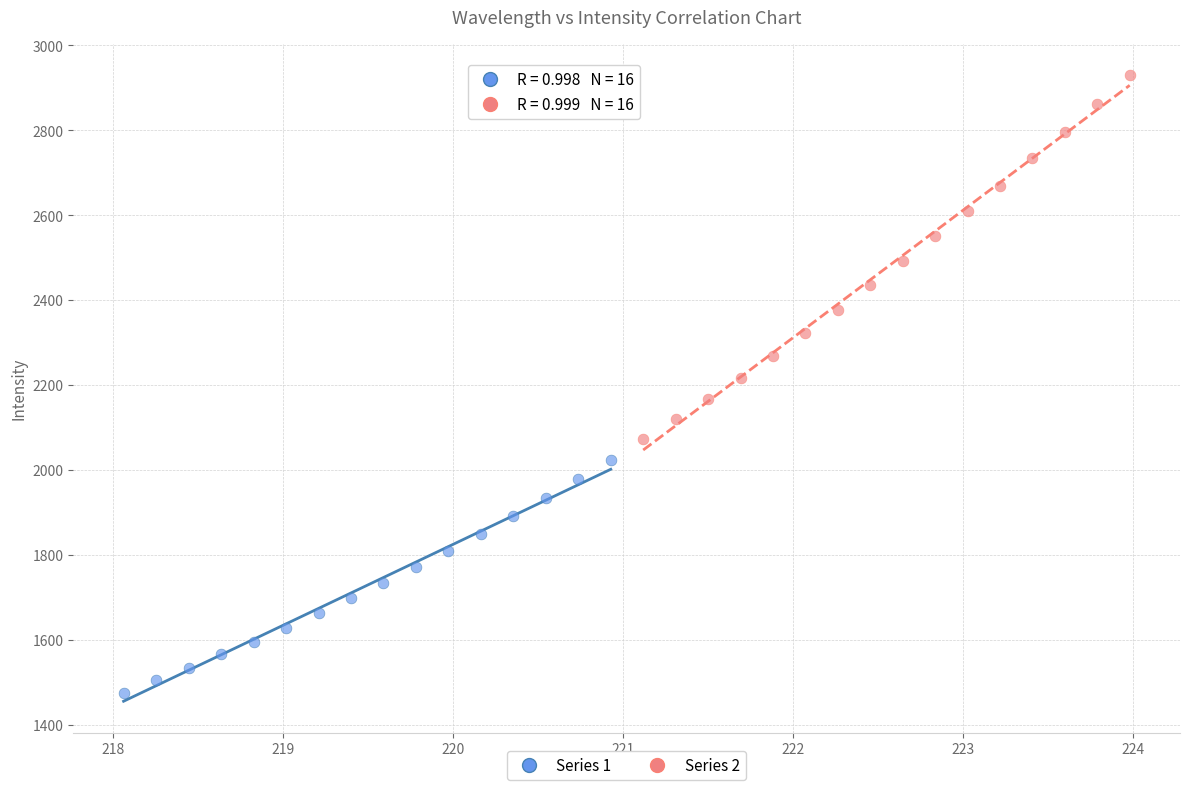

Which series has the widest spread of Y values?

Series 2